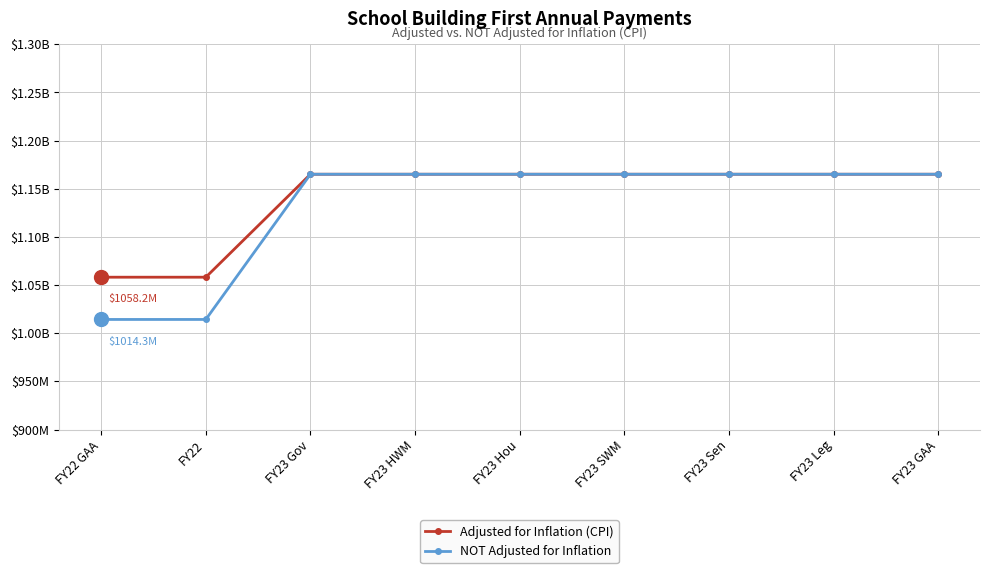

At how many categories does at least one series exceed 1088969441?

7